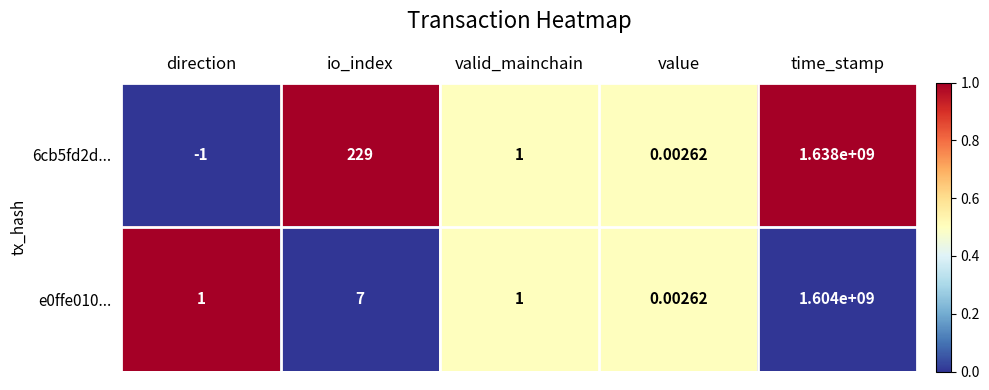

At which label is 6cb5fd2d... closest to 818999999?

io_index